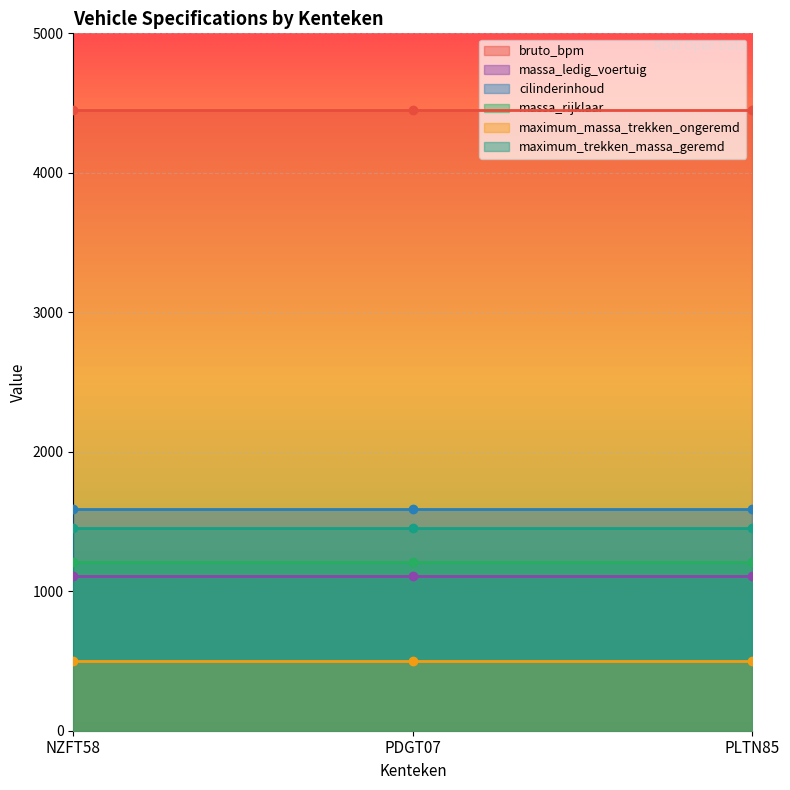

Which category has the highest value across all series?

NZFT58